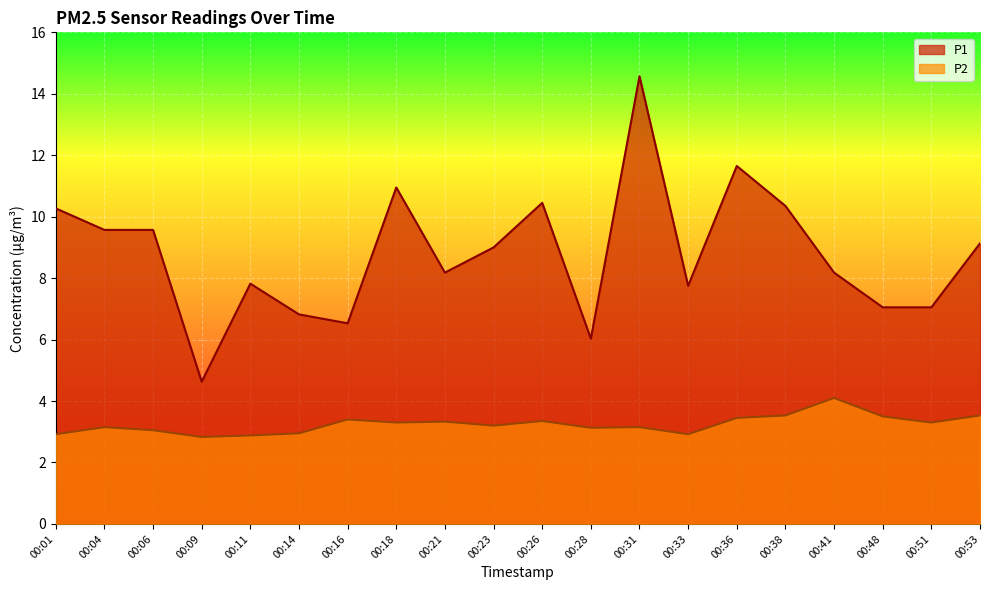

True or false: P2 has more than 2 interior local peaks.

True